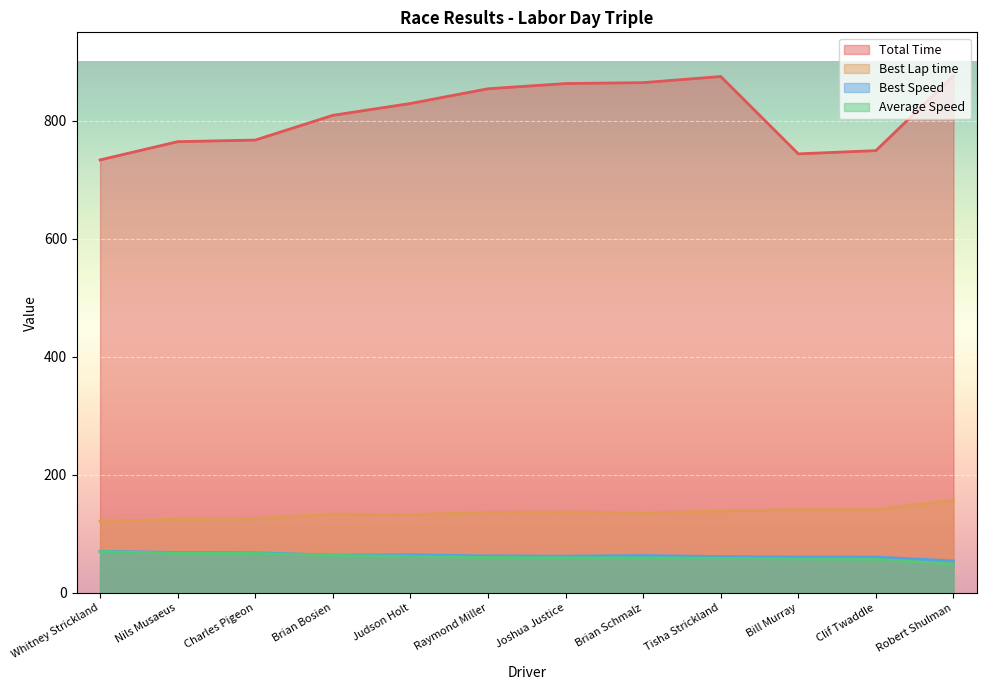

True or false: Total Time and Average Speed cross at least once.

False